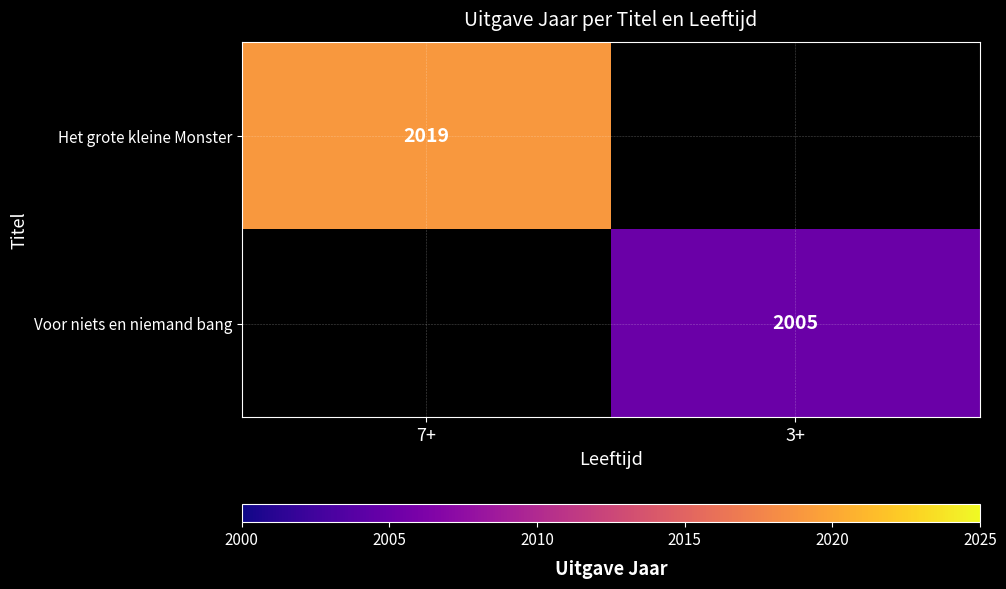

True or false: Het grote kleine Monster has a value of 2019 at 7+.

True